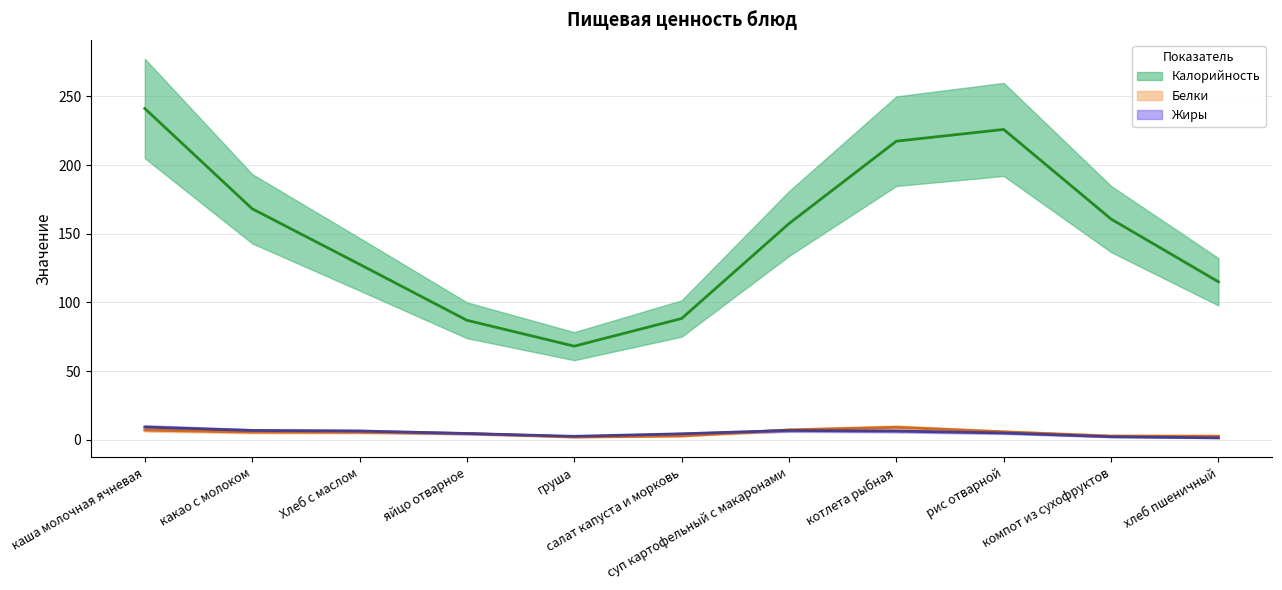

How many lines are shown in the chart?

3